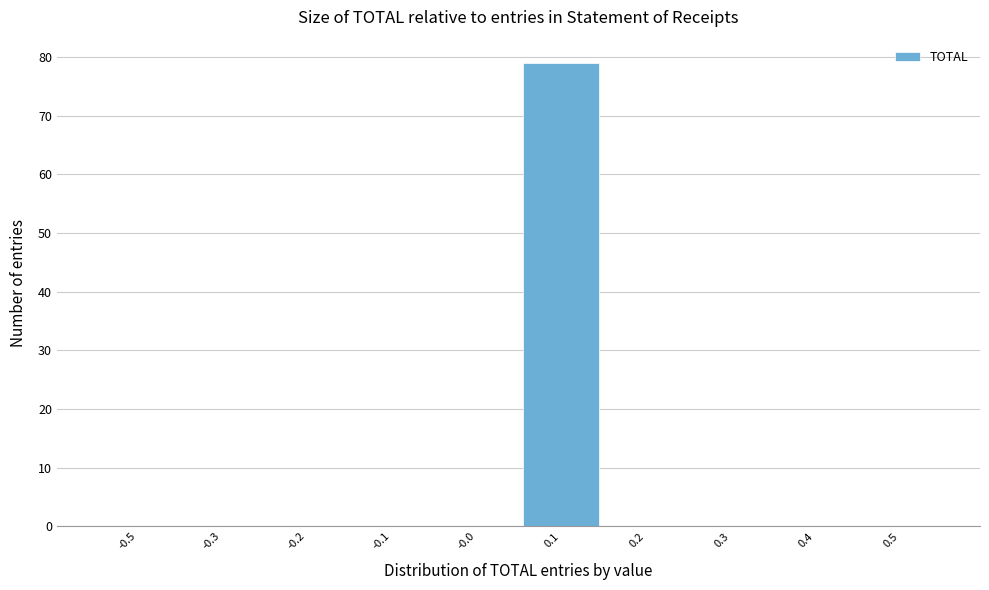

Reading right to left, what are all the values shown in this chart?

0.5=0	0.4=0	0.3=0	0.2=0	0.1=79	-0.0=0	-0.1=0	-0.2=0	-0.3=0	-0.5=0